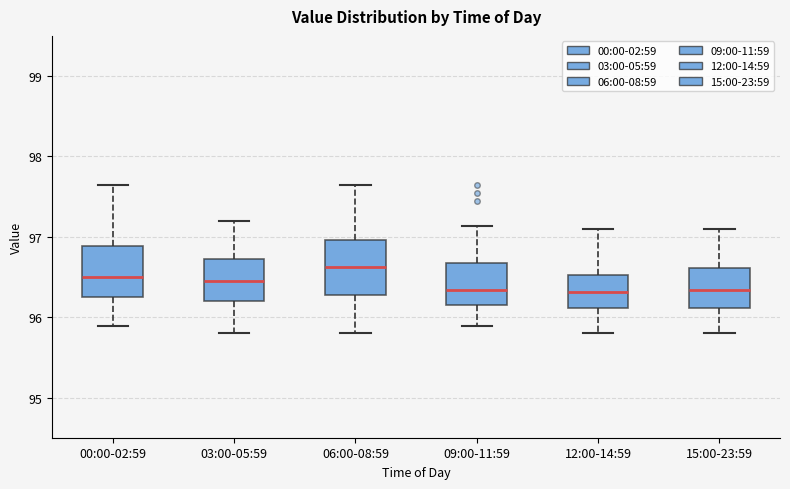

Which box has the highest median line?

06:00-08:59